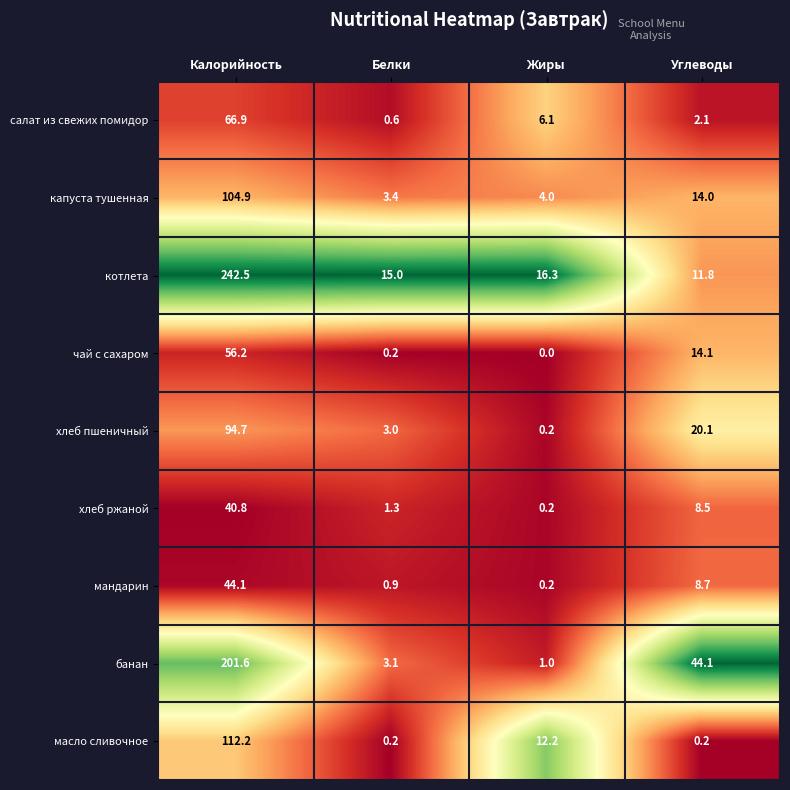

How many data points does each series have?

4